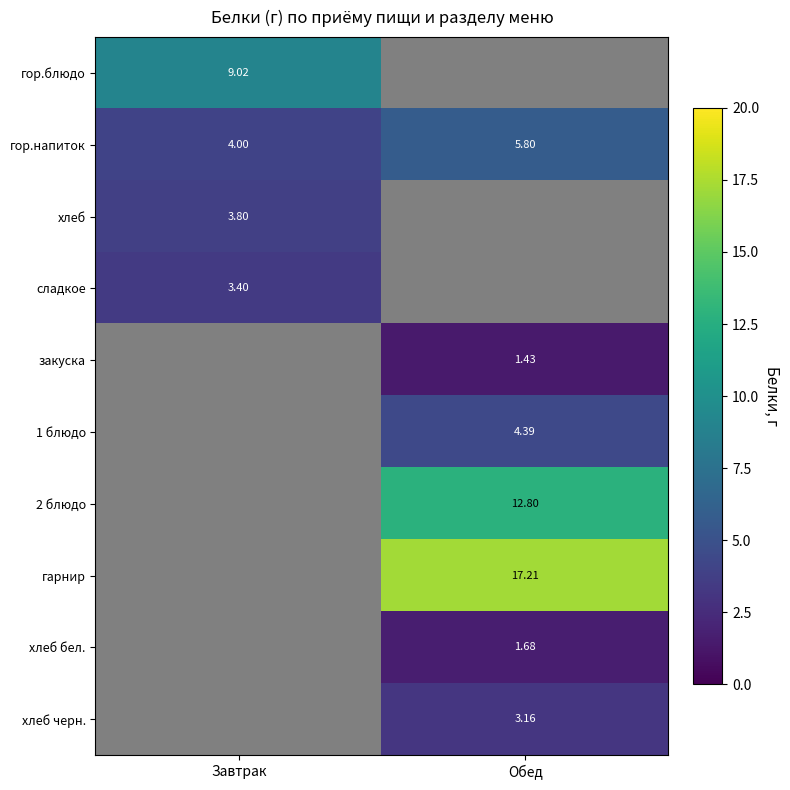

Where is гор.напиток nearest to the value 4?

Завтрак